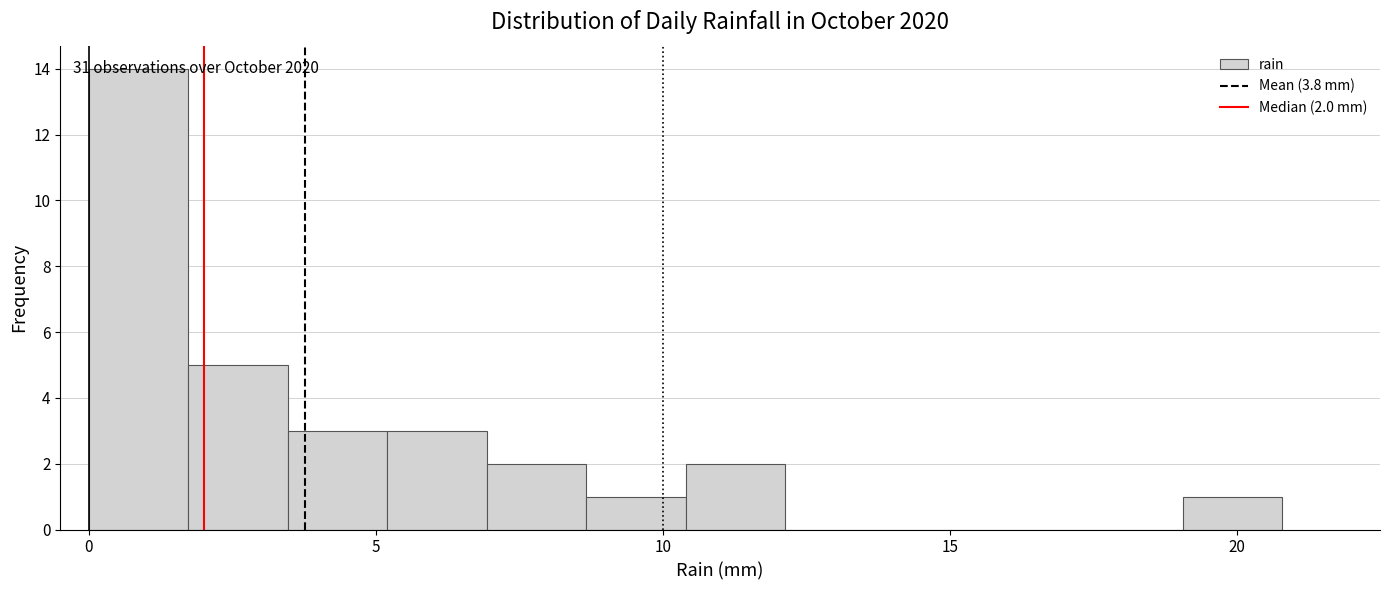

Around what value on the x-axis is the tallest bar? Give the approximate position of its centre, as read against the axis.

1.0